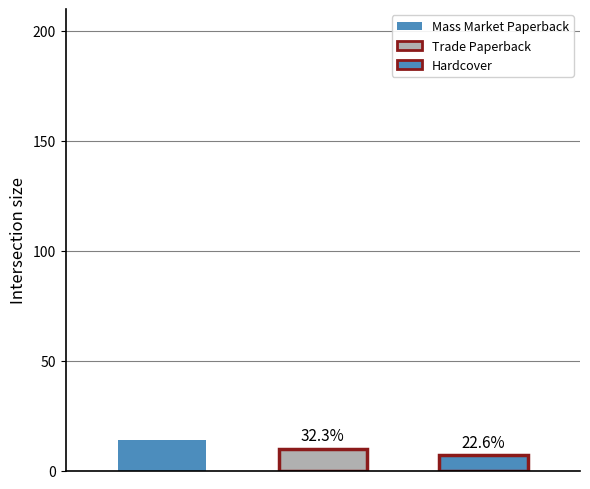

What is the value of the Count bar at the 2nd from the left?

10